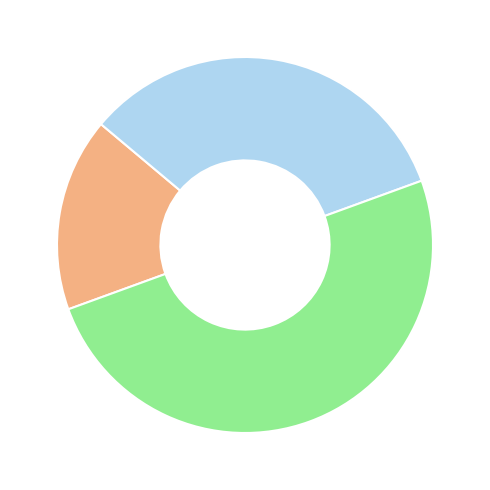

What is the smallest slice in the pie chart?

Основне місце роботи